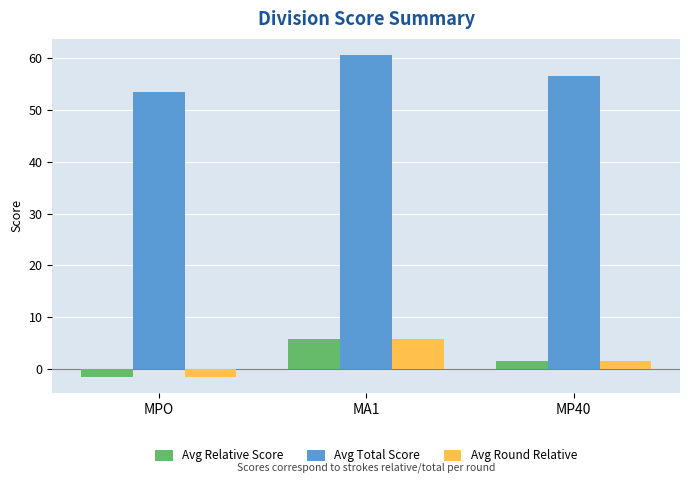

Read the Avg Relative Score value at MPO.

-1.5